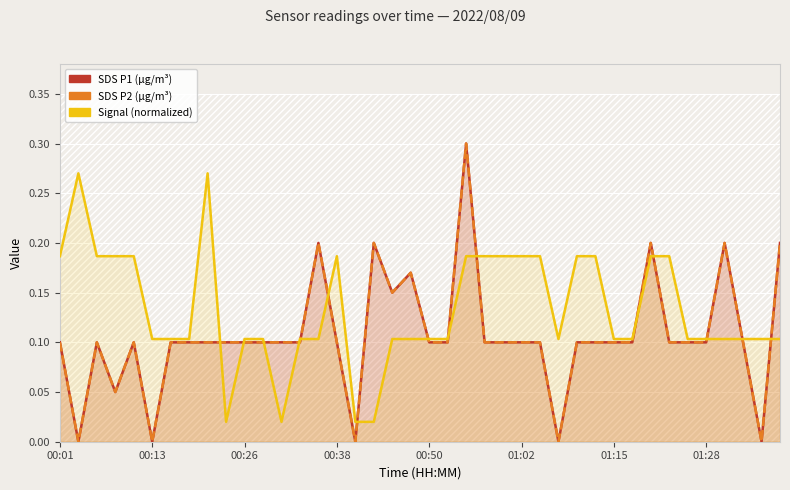

Which series has the largest total across all categories?

Signal (normalized)